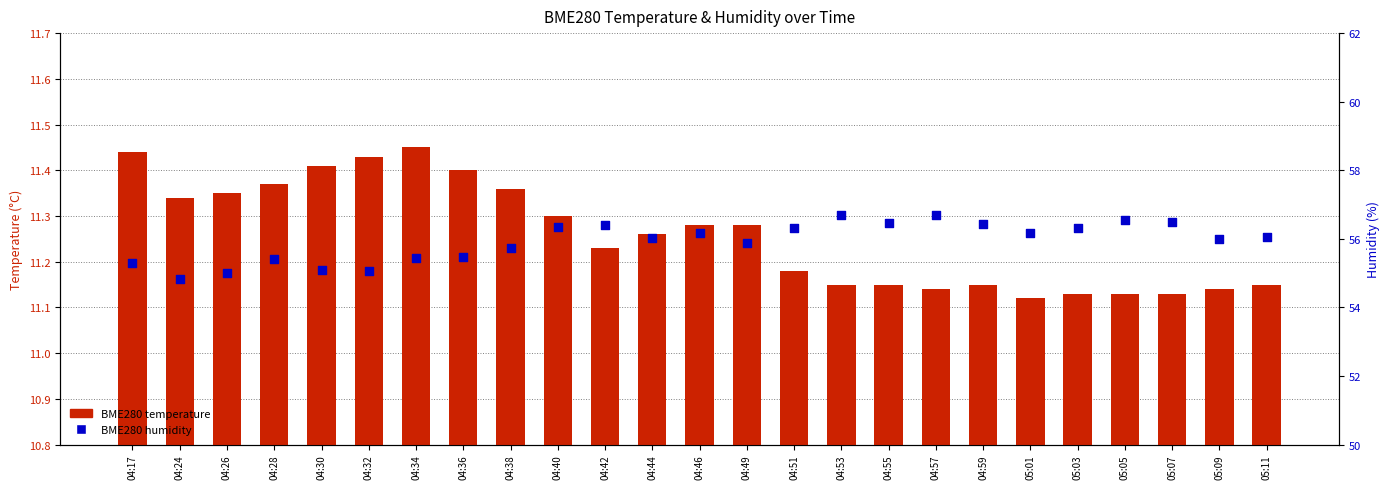

Which series has the widest spread of Y values?

BME280 humidity